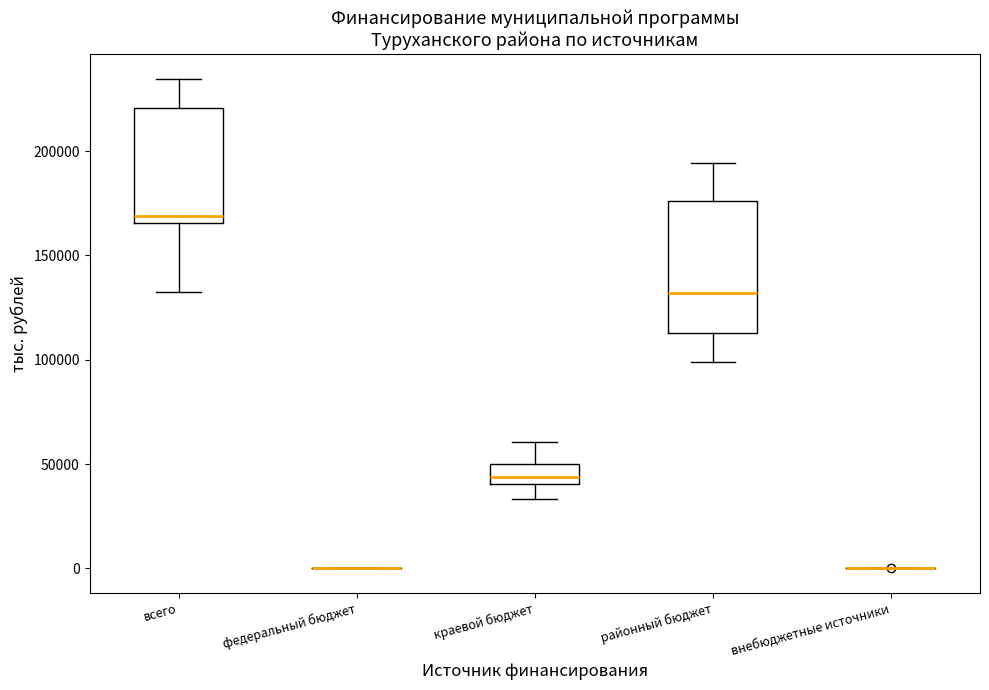

Reading left to right, transcribe this box plot: for each box, give where its median line is, the range the box spans, and where its two whiskers end, as read against the y-axis. The values are not printed on the chart, so give them approximately, as read against the axis.

всего: median 170000, box 165000 to 220000, whiskers 135000 to 235000
федеральный бюджет: box collapsed to a line at 0, whiskers 0 to 0
краевой бюджет: median 45000, box 40000 to 50000, whiskers 35000 to 60000
районный бюджет: median 130000, box 115000 to 175000, whiskers 100000 to 195000
внебюджетные источники: box collapsed to a line at 0, whiskers 0 to 0